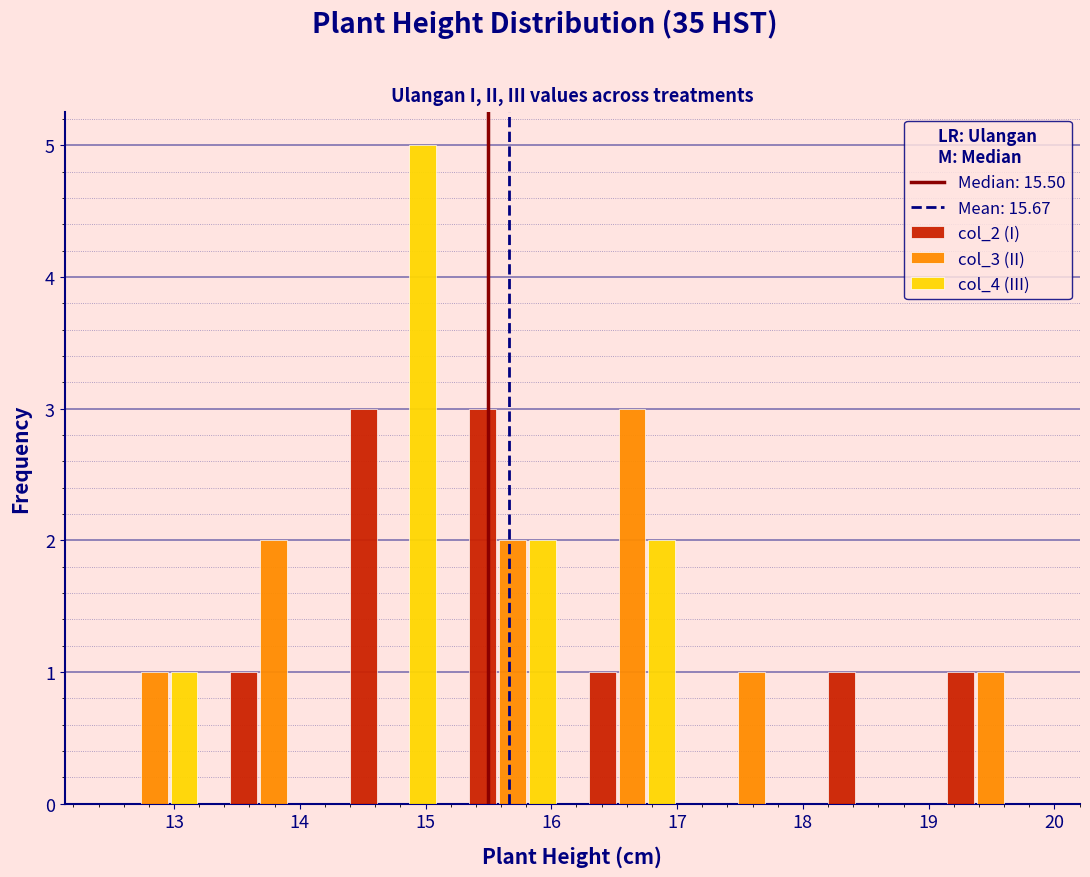

What is the height of the col_3 (II) bar covering 19.0 to 20.0 on the x-axis? Neither the bar edges nor the heights are printed on the chart, so give them approximately, as read against the axes.

1